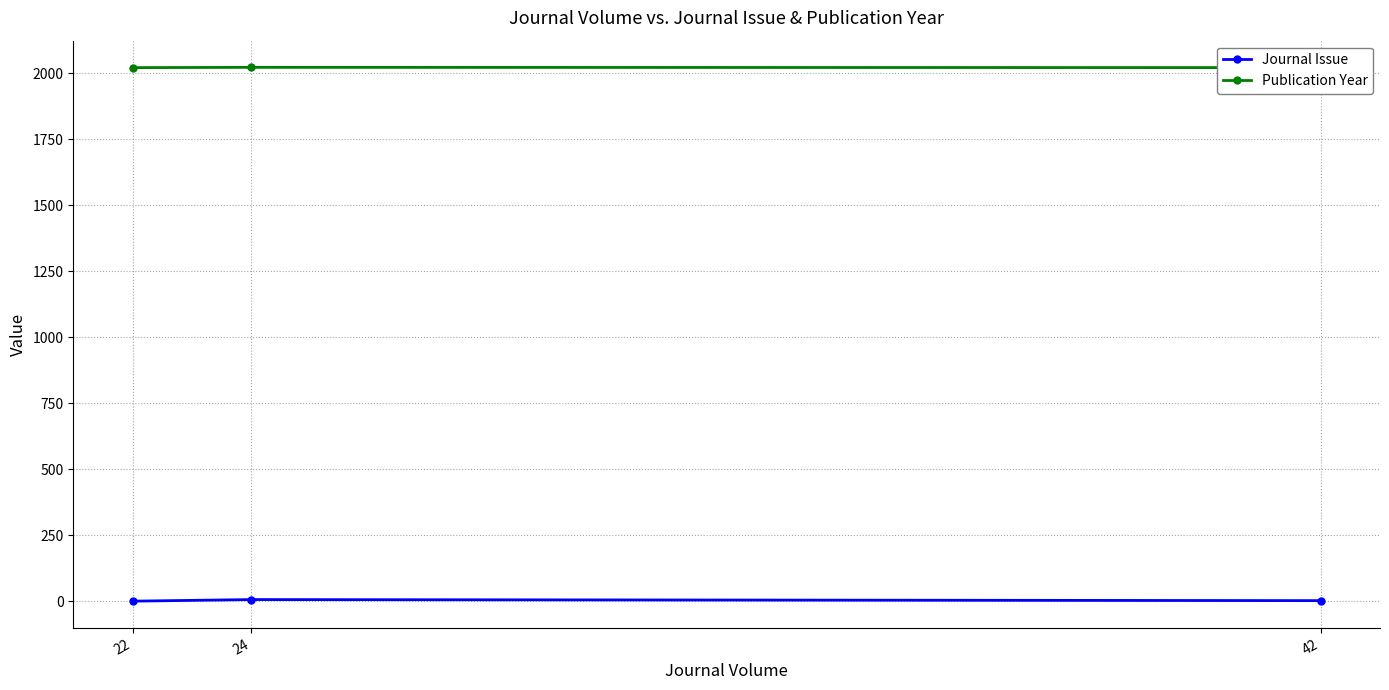

Which series changed the most between 42 and 22?

Journal Issue